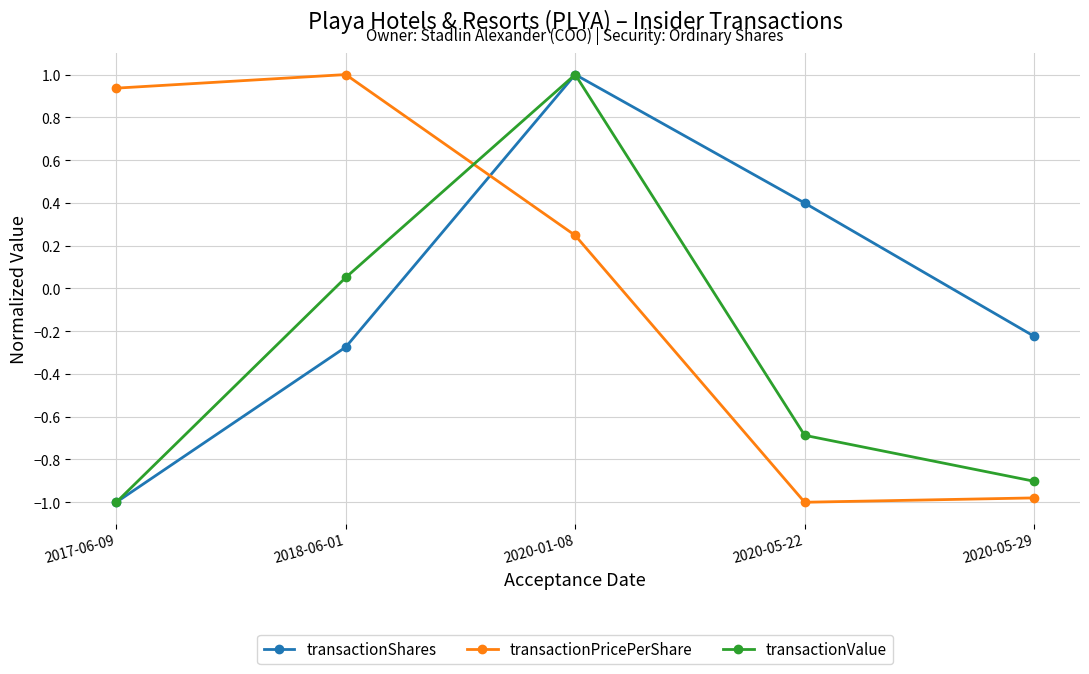

What is the difference between the second highest and second lowest values in the transactionShares series?

0.7